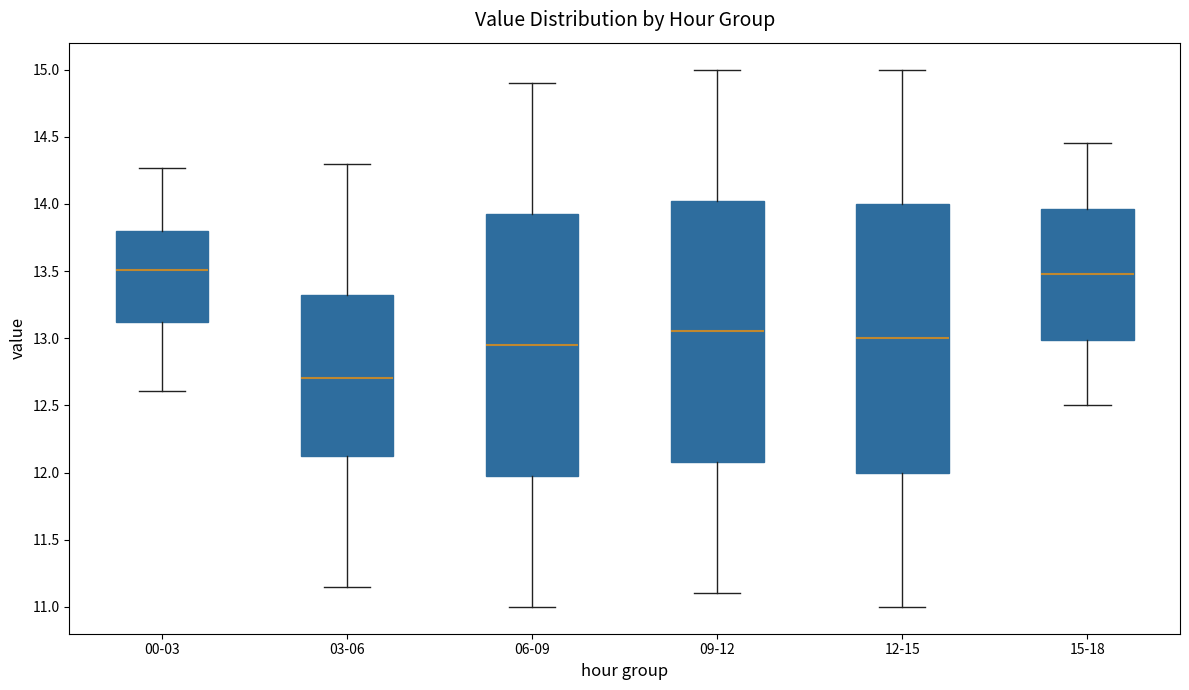

Reading left to right, transcribe this box plot: for each box, give where its median line is, the range the box spans, and where its two whiskers end, as read against the y-axis. The values are not printed on the chart, so give them approximately, as read against the axis.

00-03: median 13.50, box 13.10 to 13.80, whiskers 12.60 to 14.25
03-06: median 12.70, box 12.15 to 13.35, whiskers 11.15 to 14.30
06-09: median 12.95, box 12.00 to 13.95, whiskers 11.00 to 14.90
09-12: median 13.05, box 12.10 to 14.05, whiskers 11.10 to 15.00
12-15: median 13.00, box 12.00 to 14.00, whiskers 11.00 to 15.00
15-18: median 13.50, box 13.00 to 13.95, whiskers 12.50 to 14.45